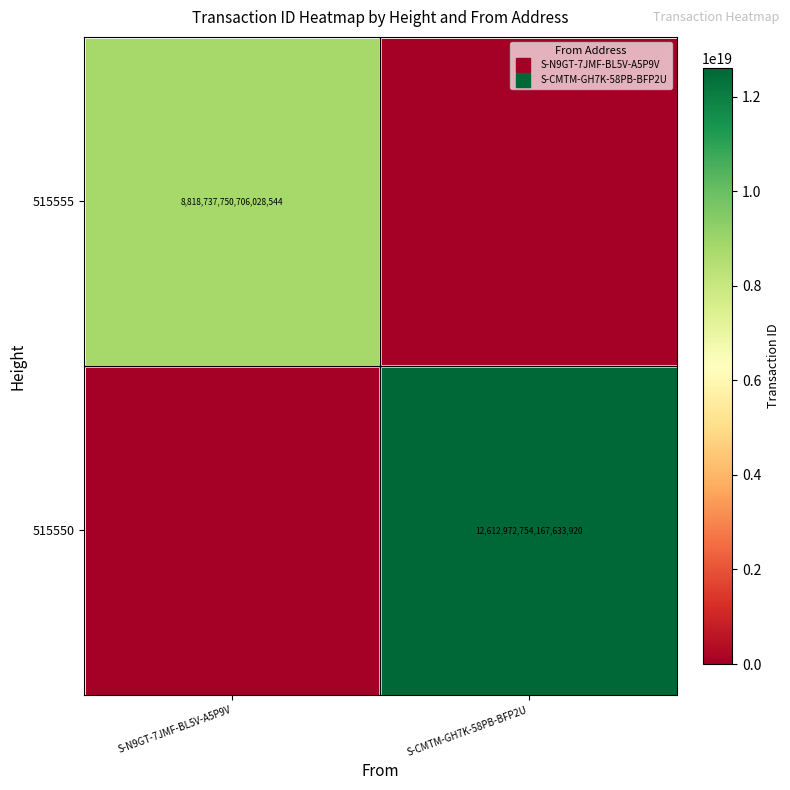

What is the difference between the 515555 values at S-CMTM-GH7K-58PB-BFP2U and S-N9GT-7JMF-BL5V-A5P9V?

8818737750706028544